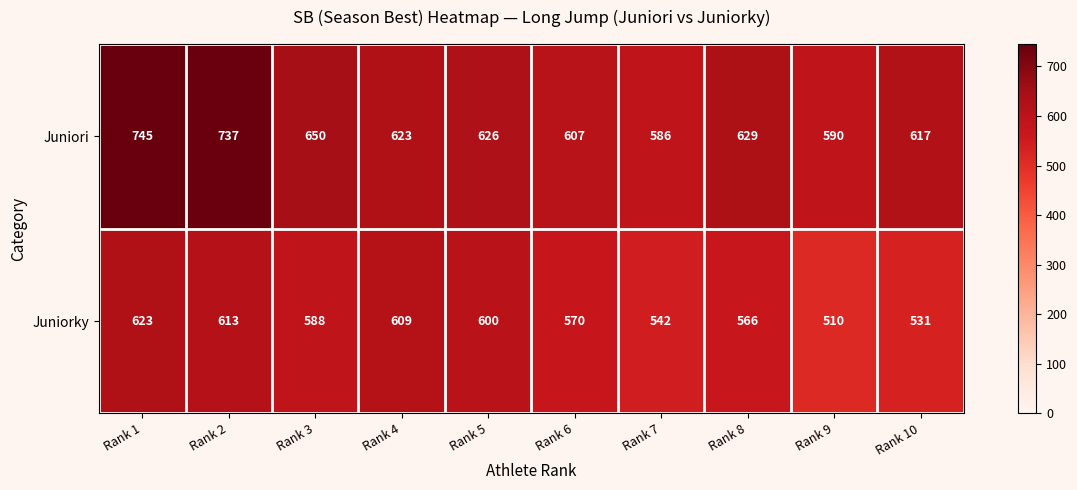

The Juniori series shows 590 at Rank 9. True or false?

True